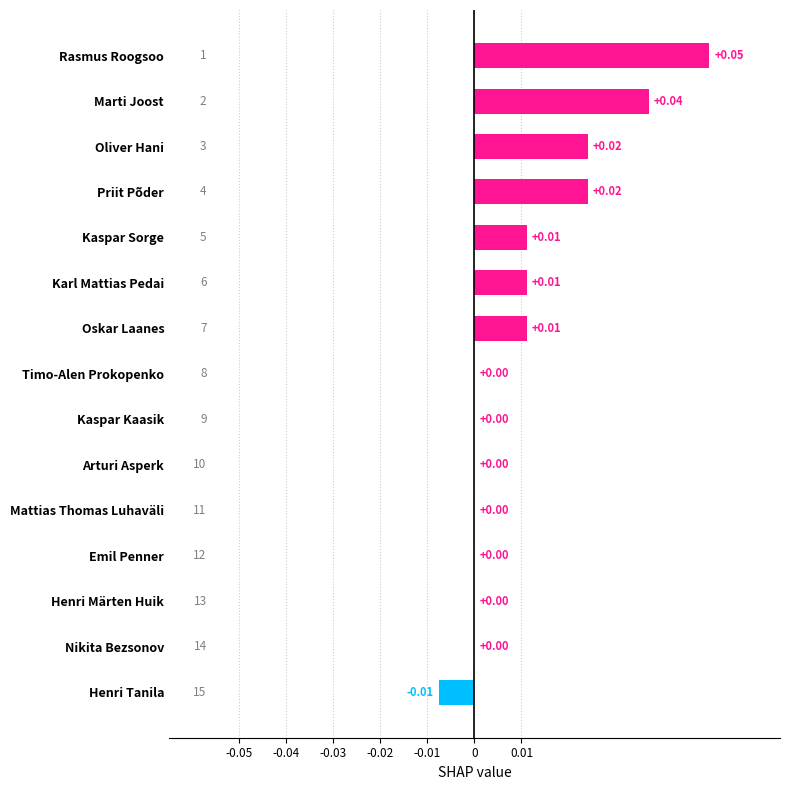

Which has a higher value, Rasmus Roogsoo or Oliver Hani?

Rasmus Roogsoo